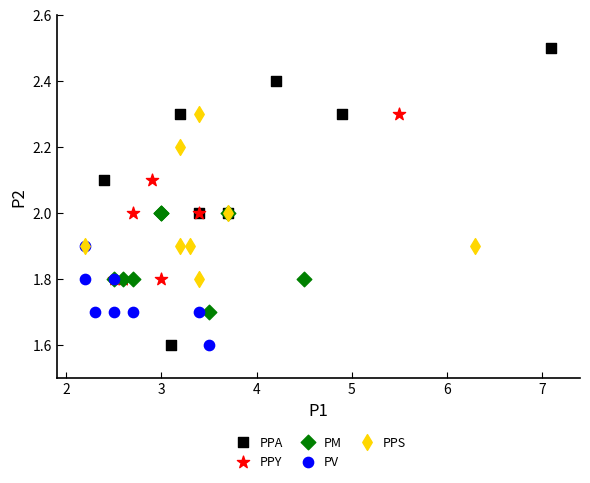

Which series contains the highest Y value?

PPA